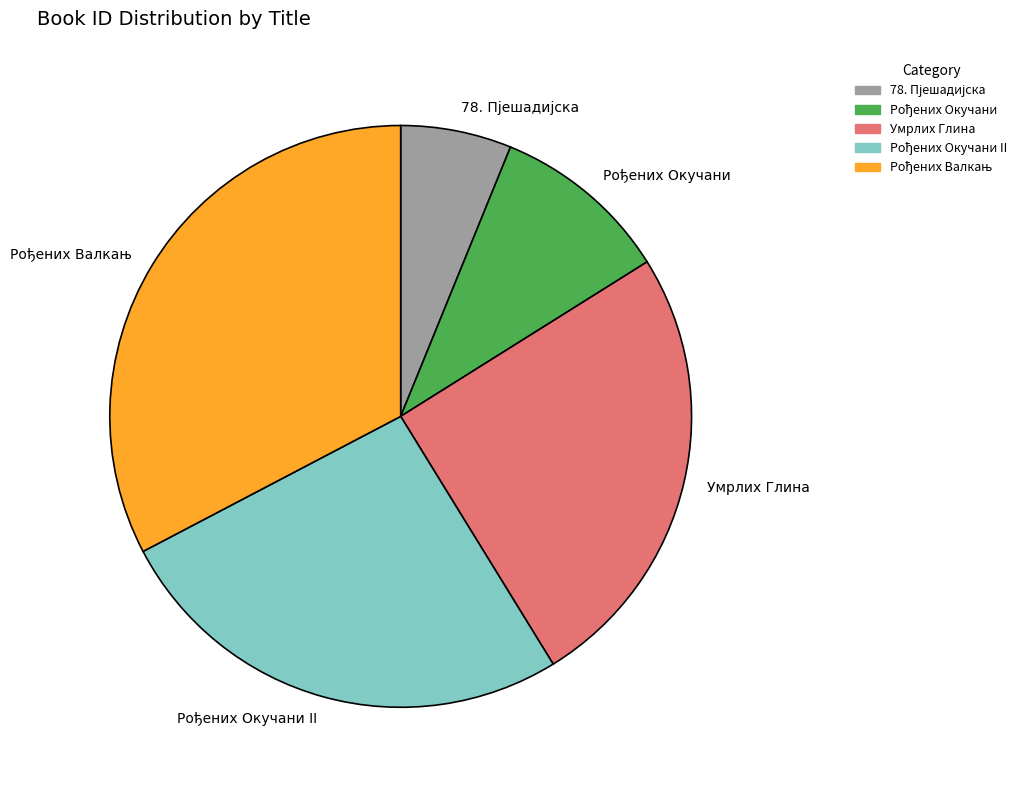

True or false: Умрлих Глина accounts for 37% of the total.

False